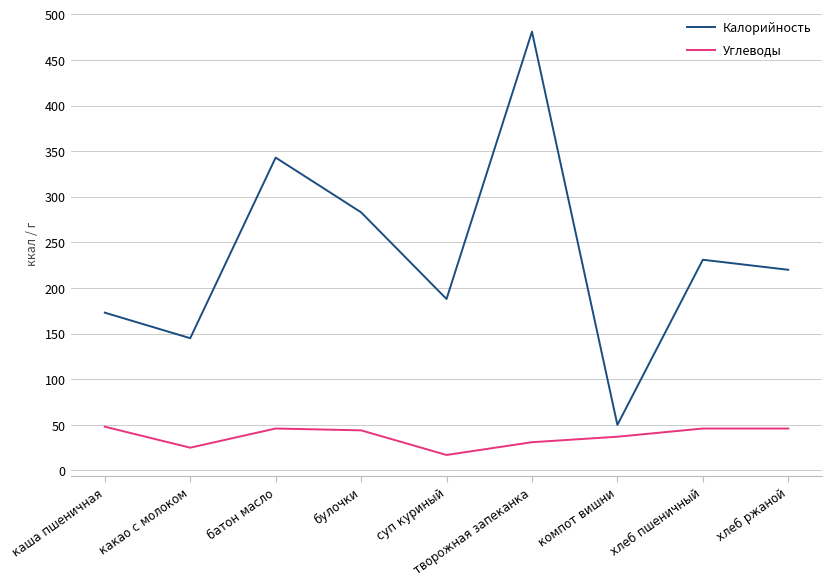

Is the value of Калорийность at суп куриный greater than the value of Углеводы at каша пшеничная?

Yes